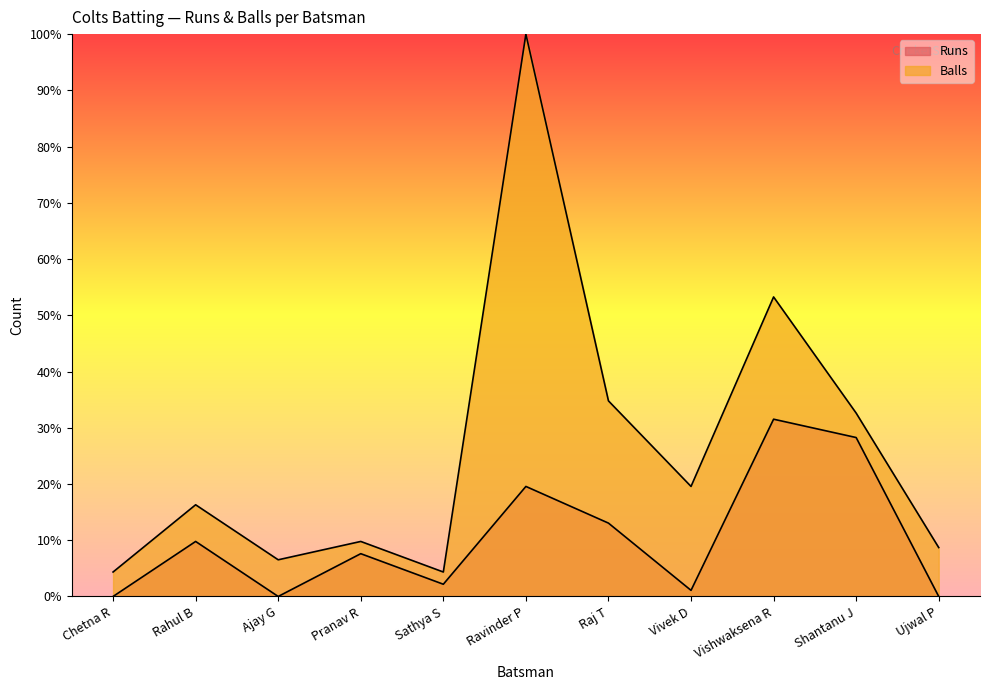

The value of Balls at Ujwal P is 3.0. True or false?

False